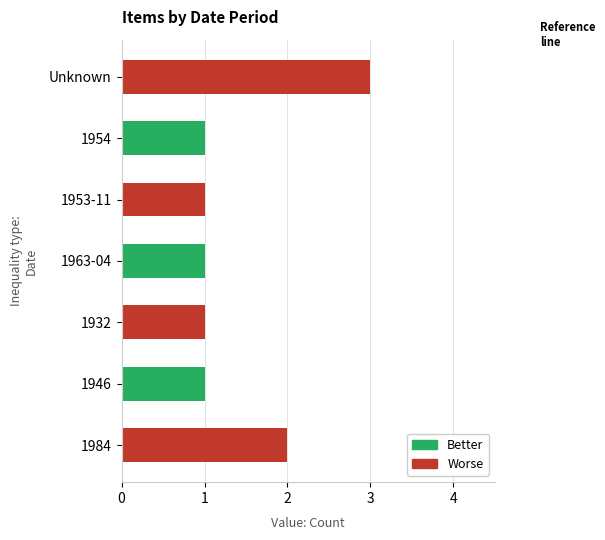

True or false: the data shows 0 at 1953-11.

False